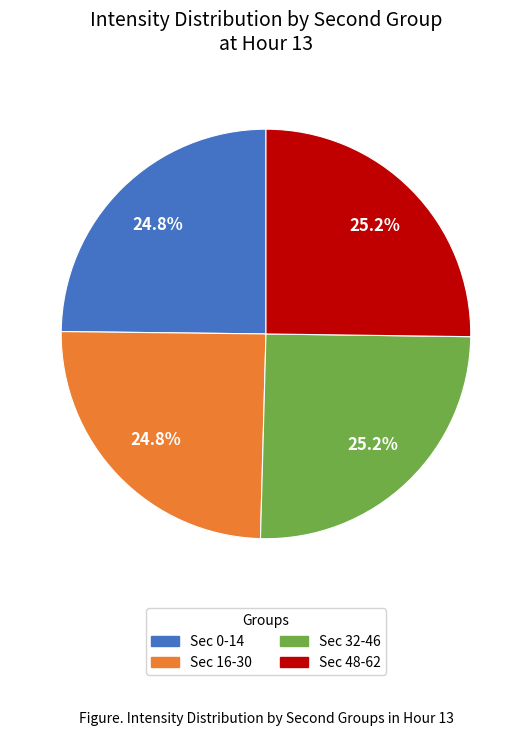

Is there a majority slice in this chart?

No